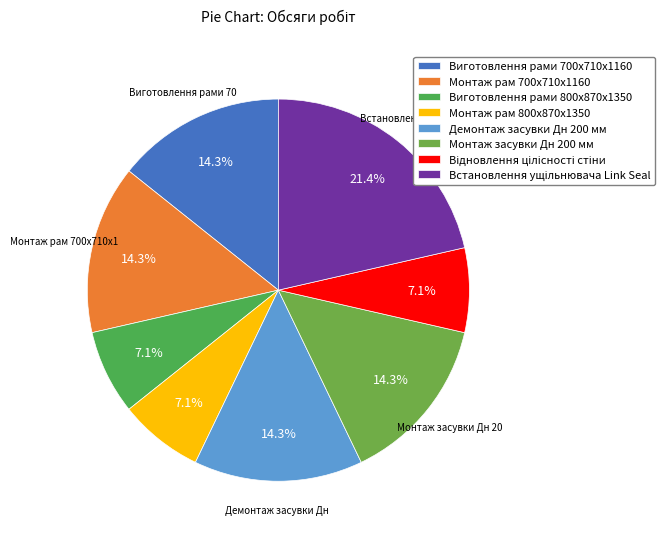

What is the largest slice in the pie chart?

Встановлення ущільнювача Link Seal